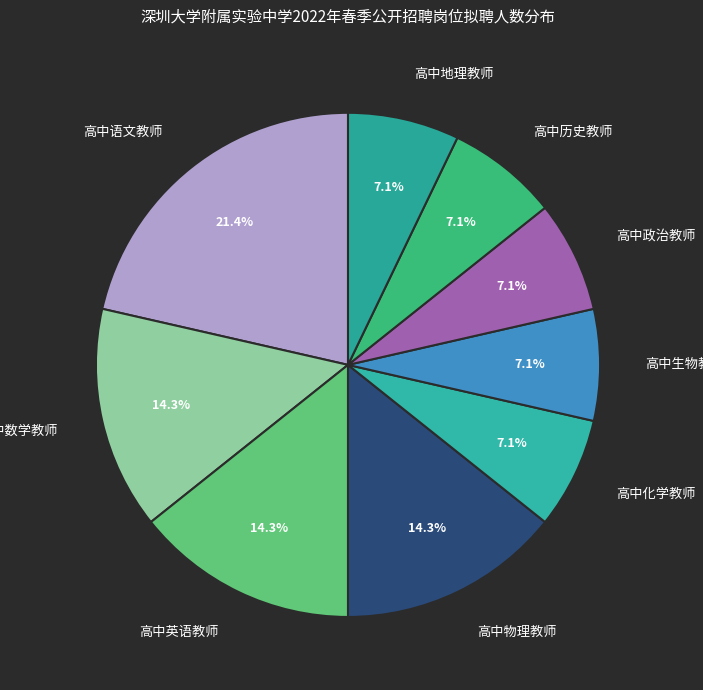

Is the sum of 高中英语教师 and 高中政治教师 greater than half?

No